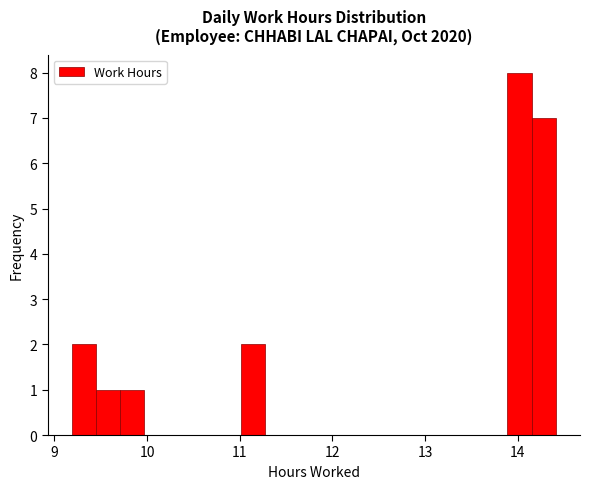

Read against the x-axis, roughly where is the centre of the tallest bar?

14.0